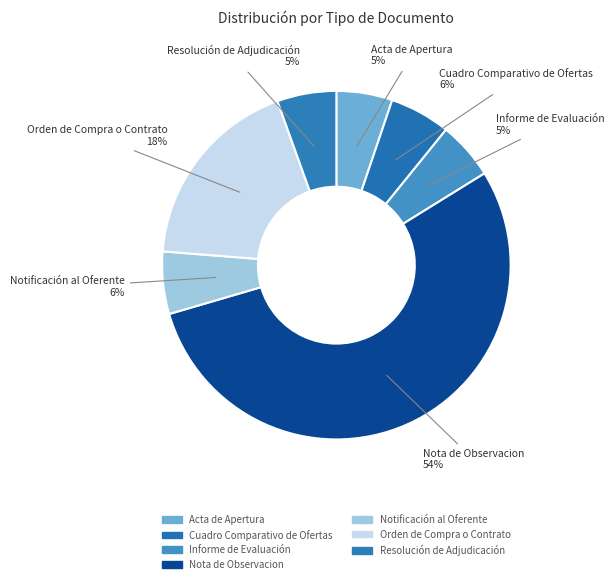

Approximately how many times larger is the value at Resolución de Adjudicación compared to Informe de Evaluación?

1.0